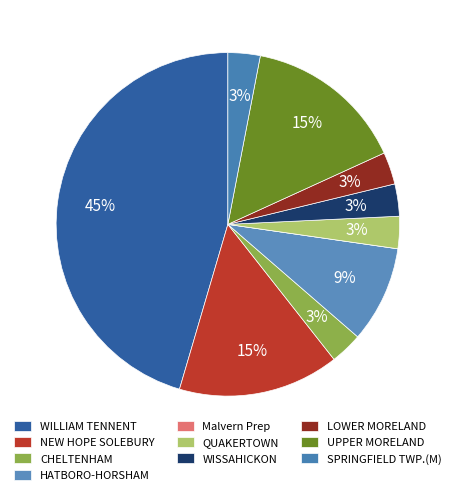

Does WILLIAM TENNENT represent more than half of the total?

No